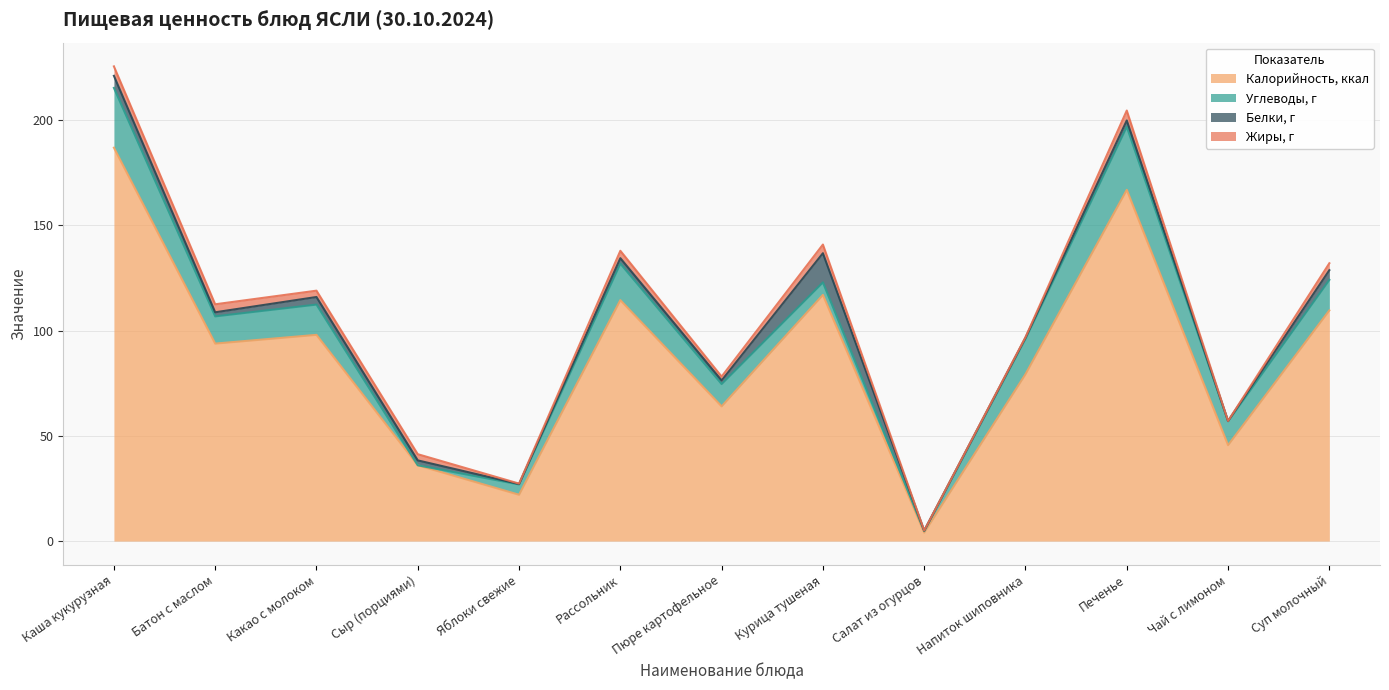

Which series has the widest spread of values?

Калорийность, ккал